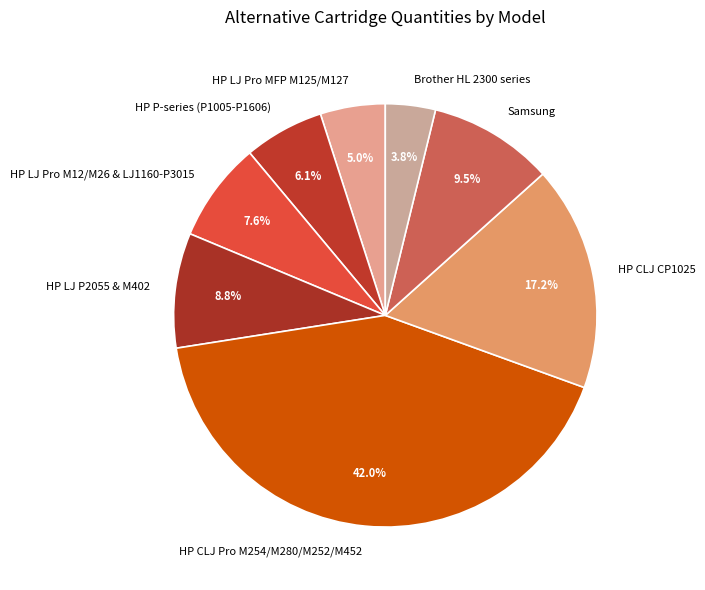

Is the sum of HP CLJ Pro M254/M280/M252/M452 and Samsung greater than half?

Yes